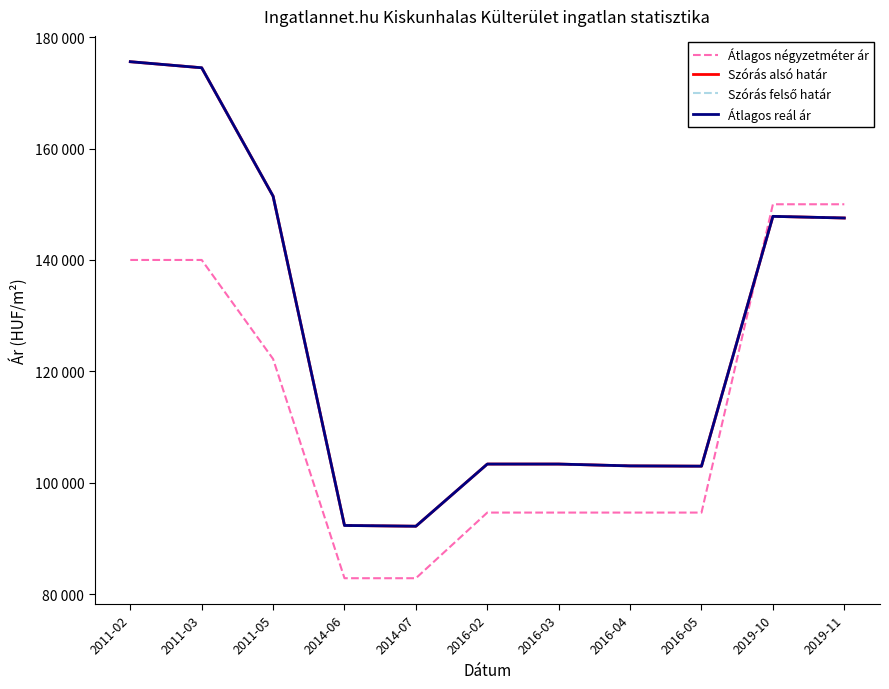

Reading right to left, list all the values displayed in this chart.

Átlagos négyzetméter ár: 2019-11=150000	2019-10=150000	2016-05=94642	2016-04=94642	2016-03=94642	2016-02=94642	2014-07=82857	2014-06=82857	2011-05=122222	2011-03=140000	2011-02=140000
Szórás alsó határ: 2019-11=147533	2019-10=147829	2016-05=102973	2016-04=103024	2016-03=103354	2016-02=103354	2014-07=92191	2014-06=92330	2011-05=151451	2011-03=174507	2011-02=175595
Szórás felső határ: 2019-11=147533	2019-10=147829	2016-05=102973	2016-04=103024	2016-03=103354	2016-02=103354	2014-07=92191	2014-06=92330	2011-05=151451	2011-03=174507	2011-02=175595
Átlagos reál ár: 2019-11=147533	2019-10=147829	2016-05=102973	2016-04=103024	2016-03=103354	2016-02=103354	2014-07=92191	2014-06=92330	2011-05=151451	2011-03=174507	2011-02=175595